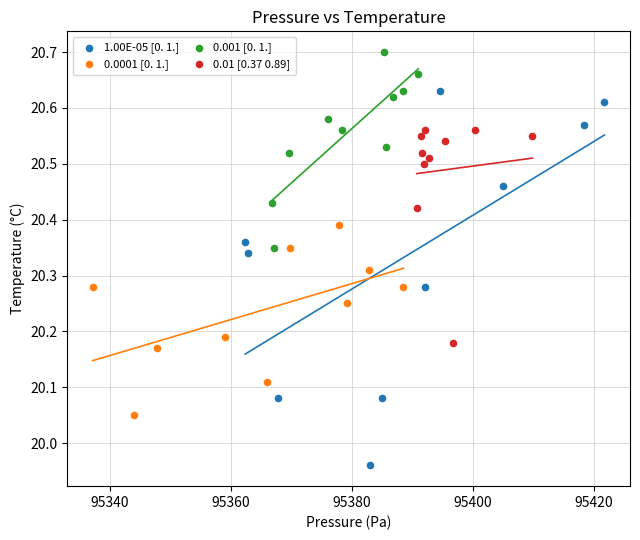

Which series reaches the maximum Y coordinate?

0.001 [0. 1.]